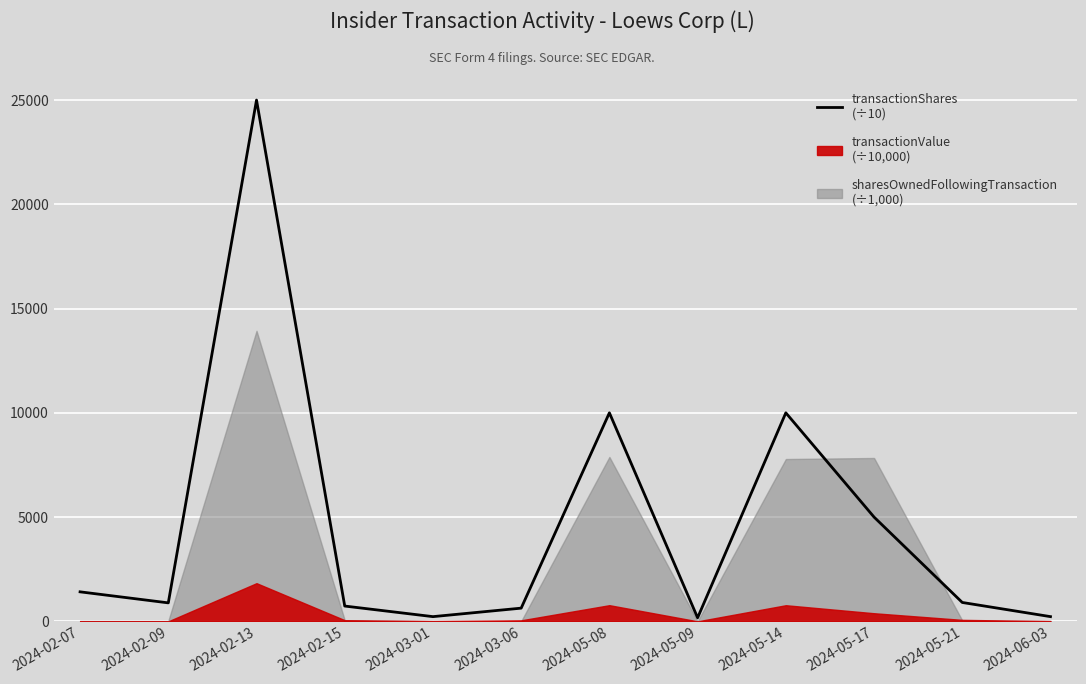

How many data points are above 904?

6